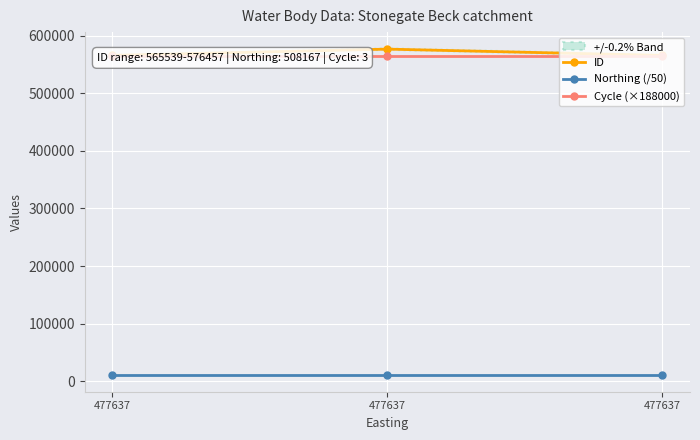

At which label does Cycle (×188000) reach its peak?

477637